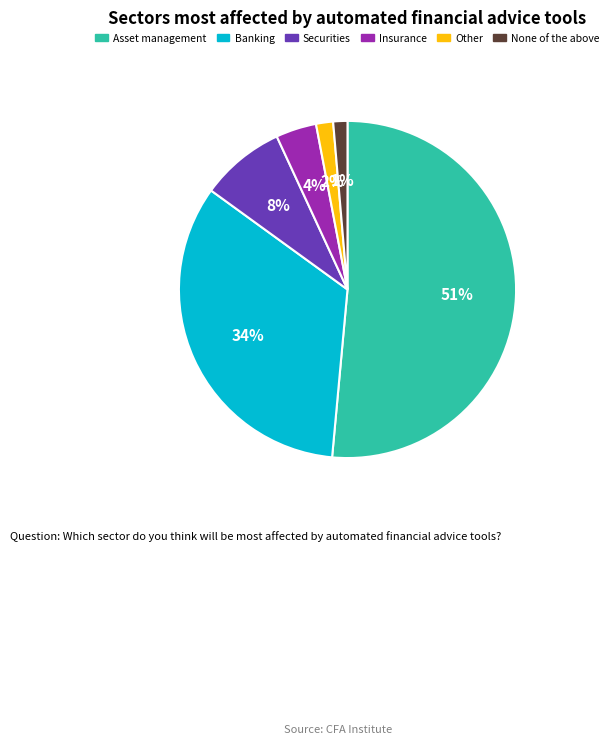

Is there any slice that represents more than half of the pie?

Yes